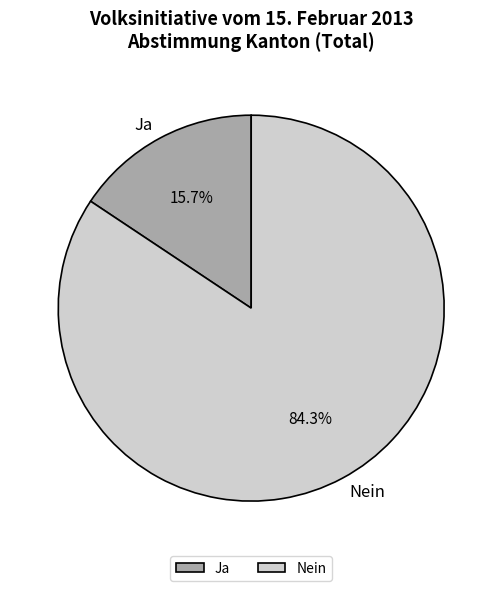

Rank the categories by value from highest to lowest.

Nein, Ja